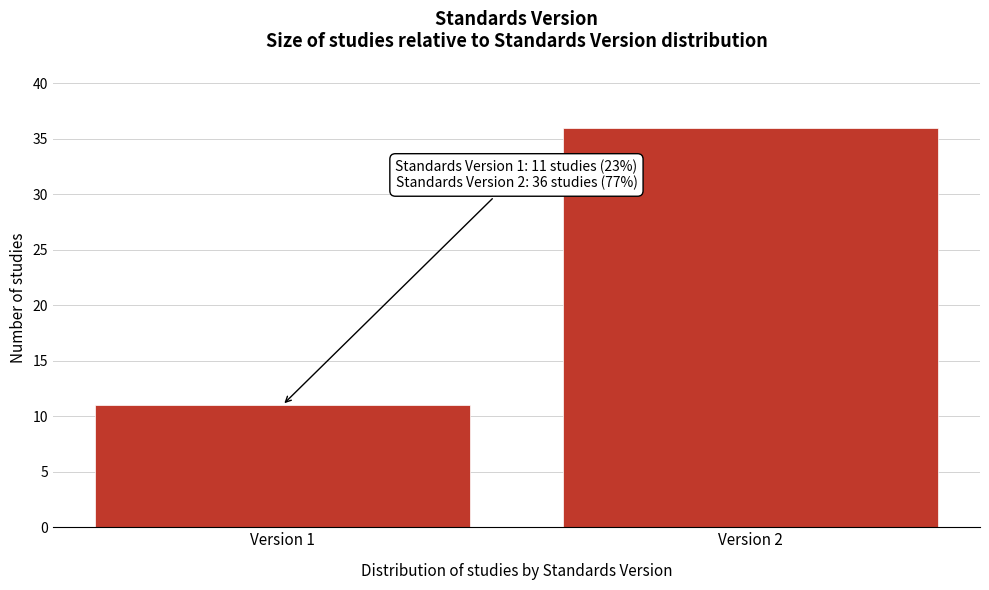

Reading left to right, what are all the values shown in this chart?

Version 1=11	Version 2=36